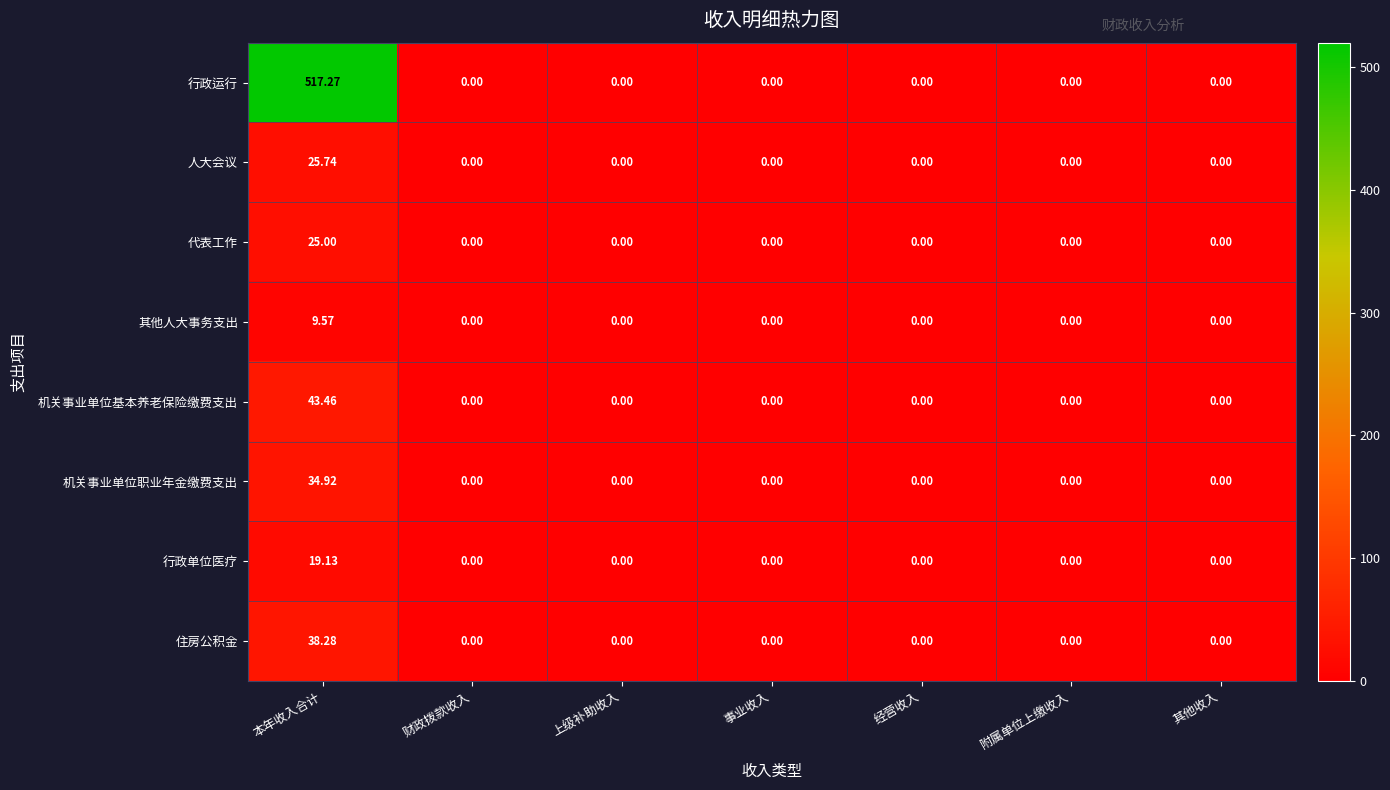

Which series has the largest range (max minus min)?

行政运行